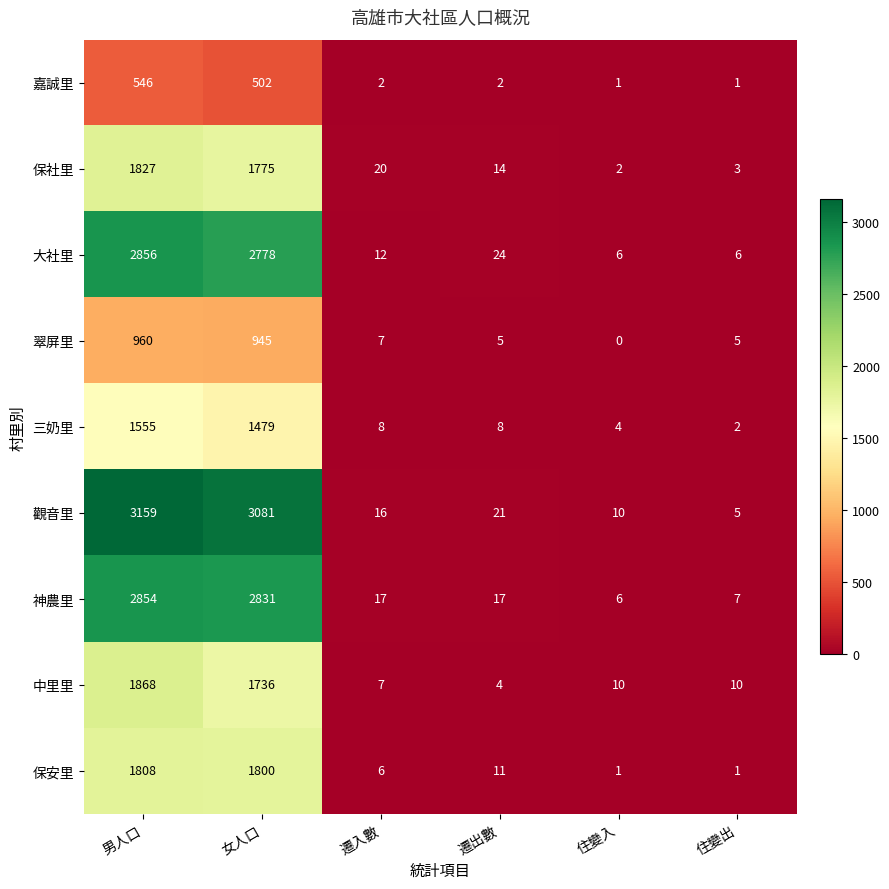

What is the total value across all series at 遷入數?

95